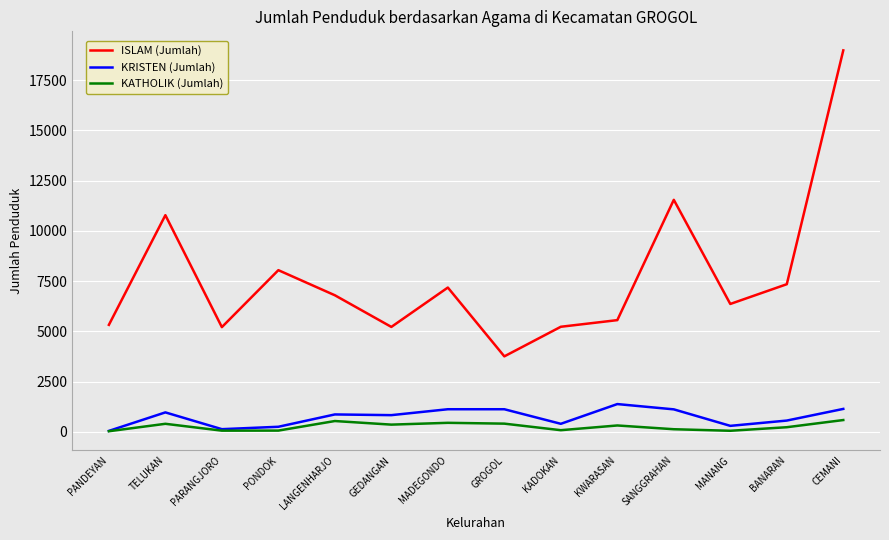

True or false: KATHOLIK (Jumlah) has a value of 355 at GEDANGAN.

True